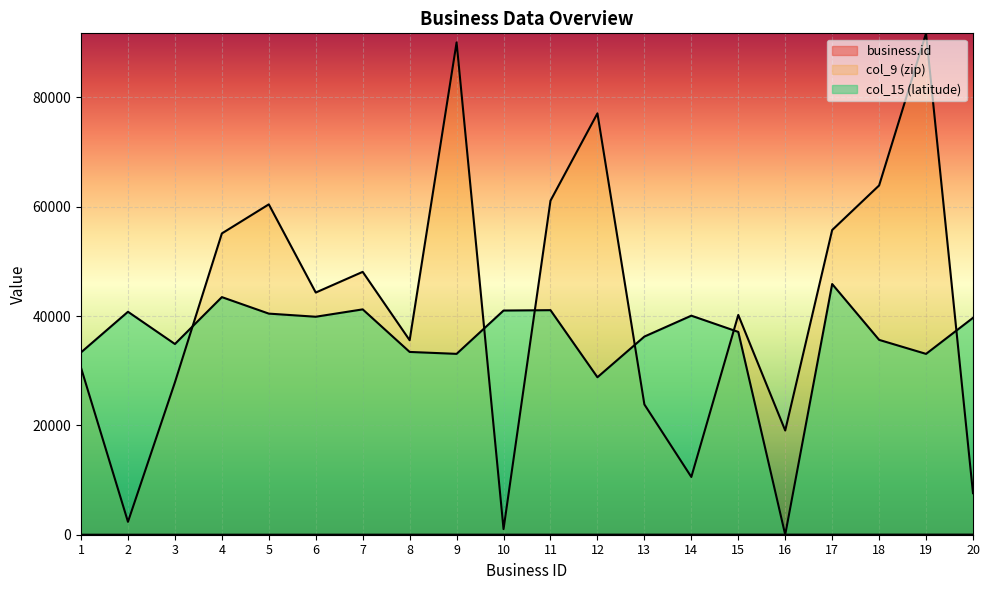

What is the greatest value displayed?

91730.0